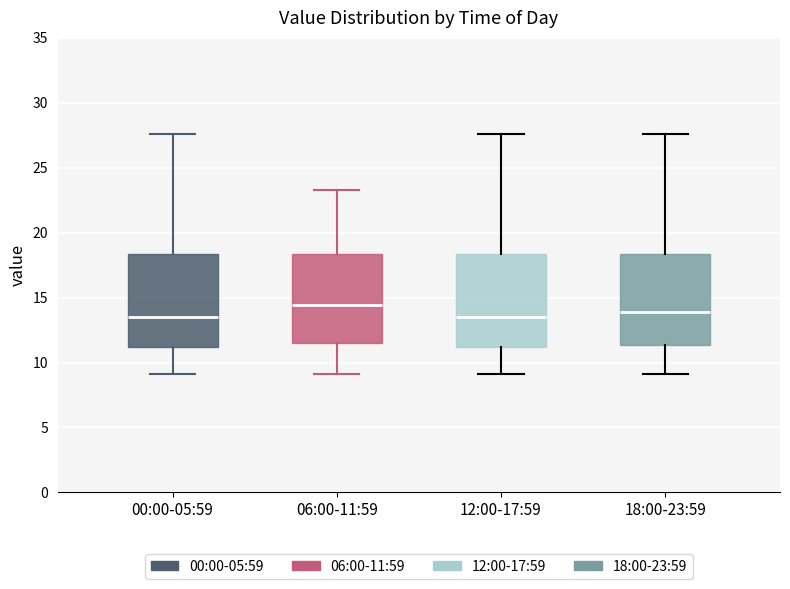

Reading left to right, transcribe this box plot: for each box, give where its median line is, the range the box spans, and where its two whiskers end, as read against the y-axis. The values are not printed on the chart, so give them approximately, as read against the axis.

00:00-05:59: median 13.5, box 11.0 to 18.5, whiskers 9.0 to 27.5
06:00-11:59: median 14.5, box 11.5 to 18.5, whiskers 9.0 to 23.5
12:00-17:59: median 13.5, box 11.0 to 18.5, whiskers 9.0 to 27.5
18:00-23:59: median 14.0, box 11.5 to 18.5, whiskers 9.0 to 27.5